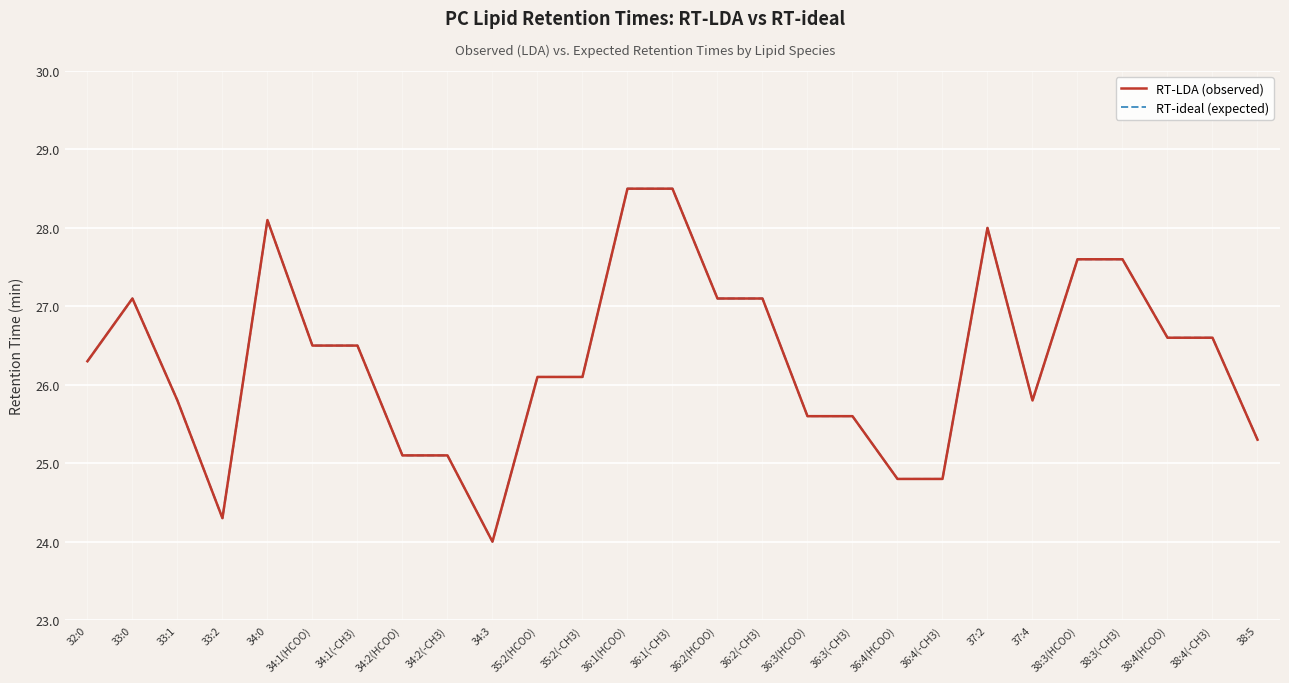

True or false: RT-ideal (expected) has more than 2 interior local peaks.

True